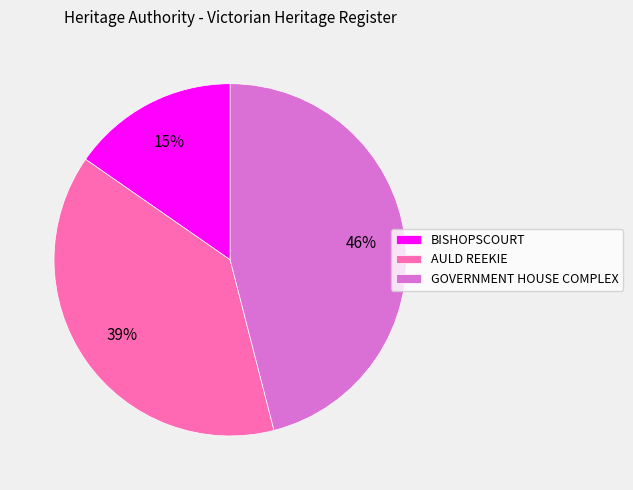

Between GOVERNMENT HOUSE COMPLEX and AULD REEKIE, which is larger?

GOVERNMENT HOUSE COMPLEX